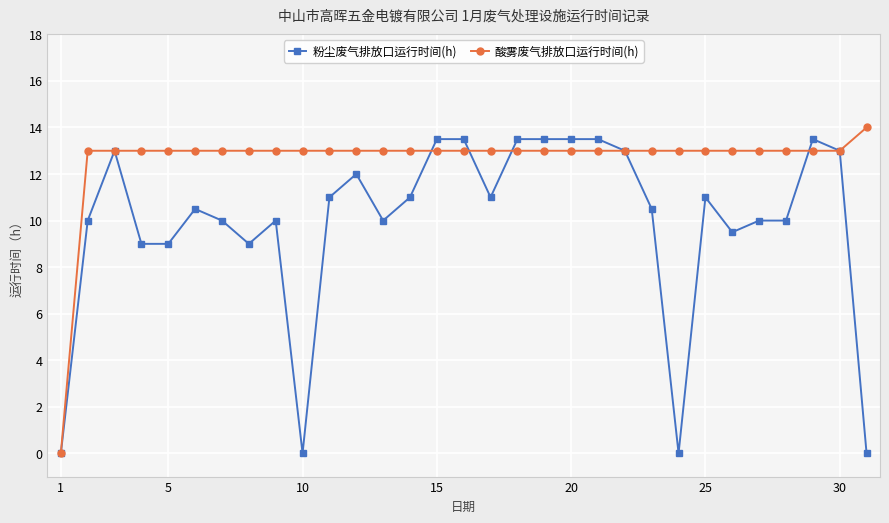

Which series has the largest total across all categories?

酸雾废气排放口运行时间(h)